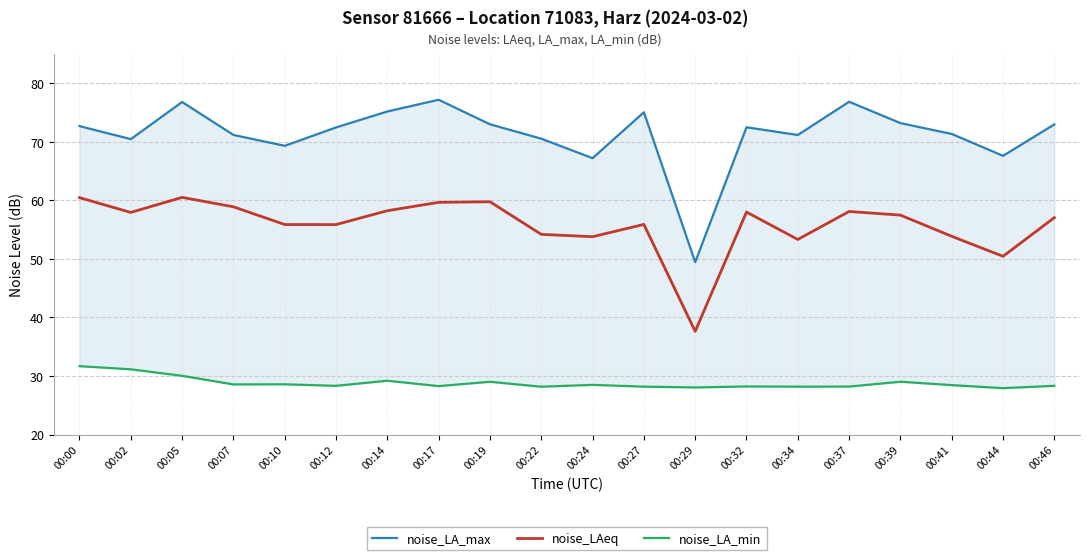

What is the value of the noise_LA_max point at the 18th from the left?

71.4